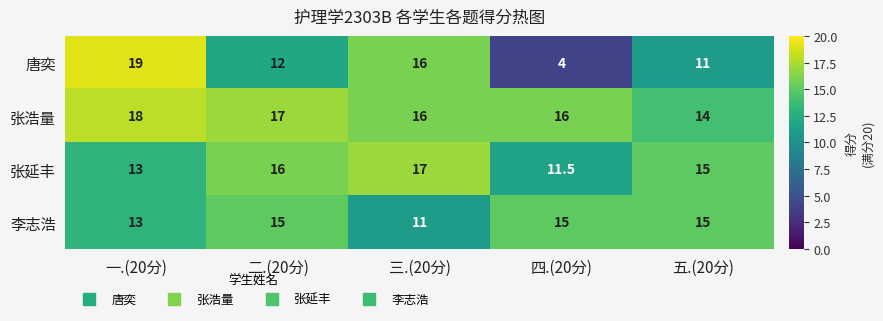

List the series in order of their peak value, highest first.

唐奕, 张浩量, 张延丰, 李志浩